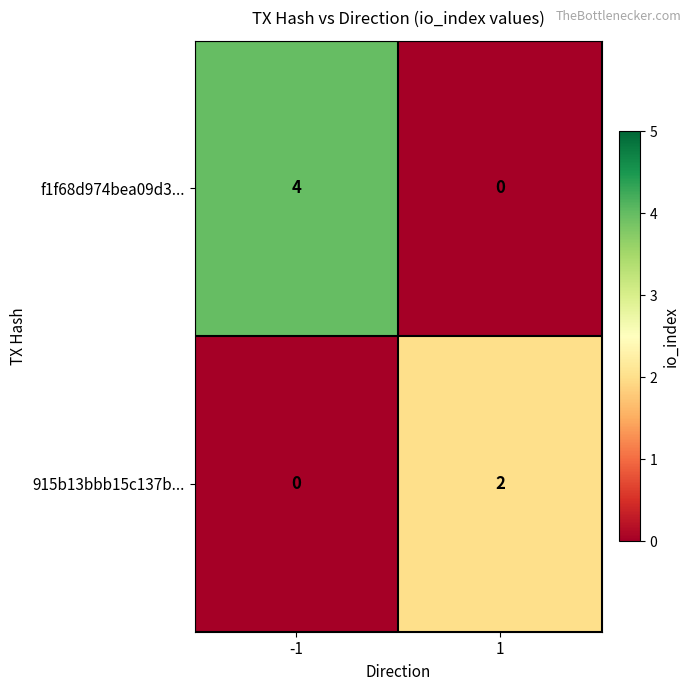

List the series in order of their peak value, lowest first.

915b13bbb15c137b..., f1f68d974bea09d3...